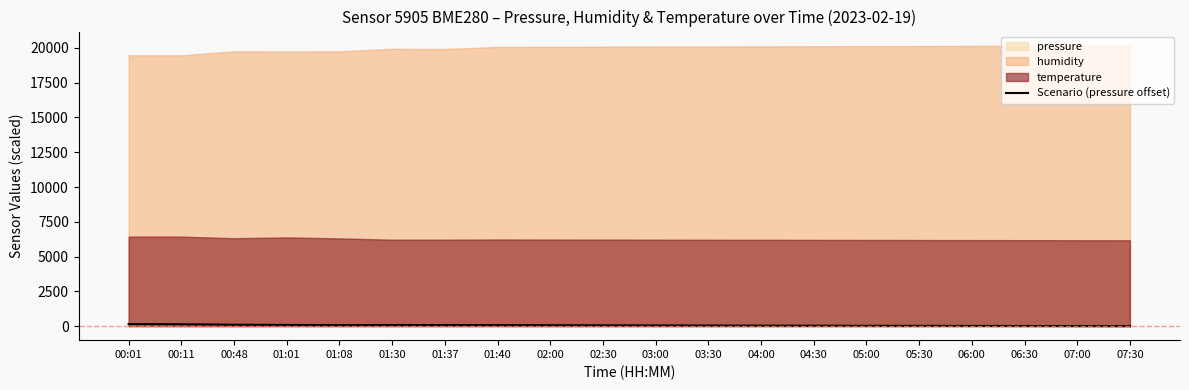

What is the difference between the values at 00:48 and 01:40?

29.7